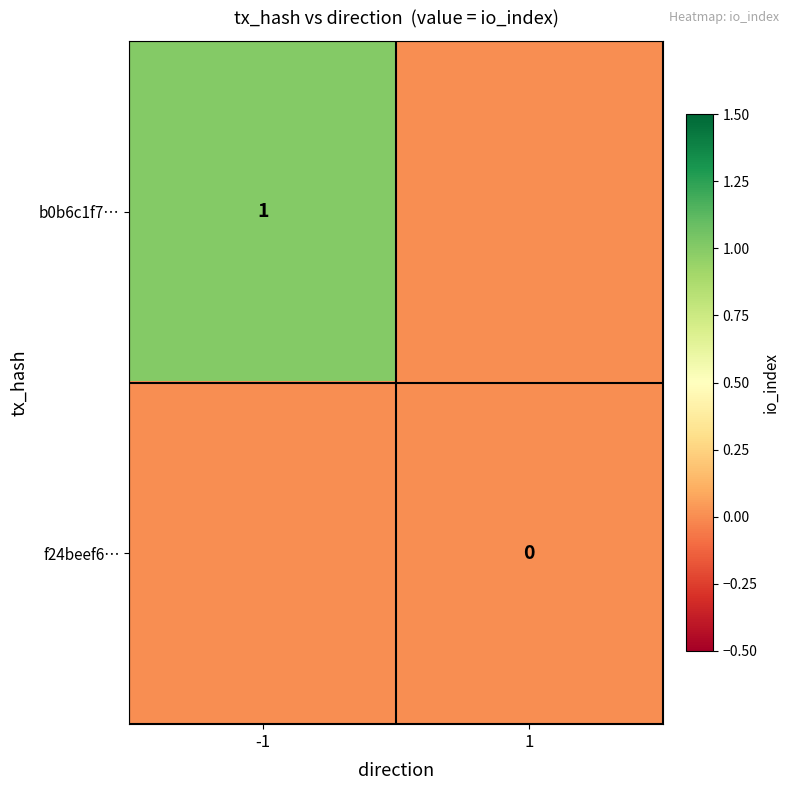

Is the value of b0b6c1f7… at -1 greater than the value of f24beef6… at 1?

Yes